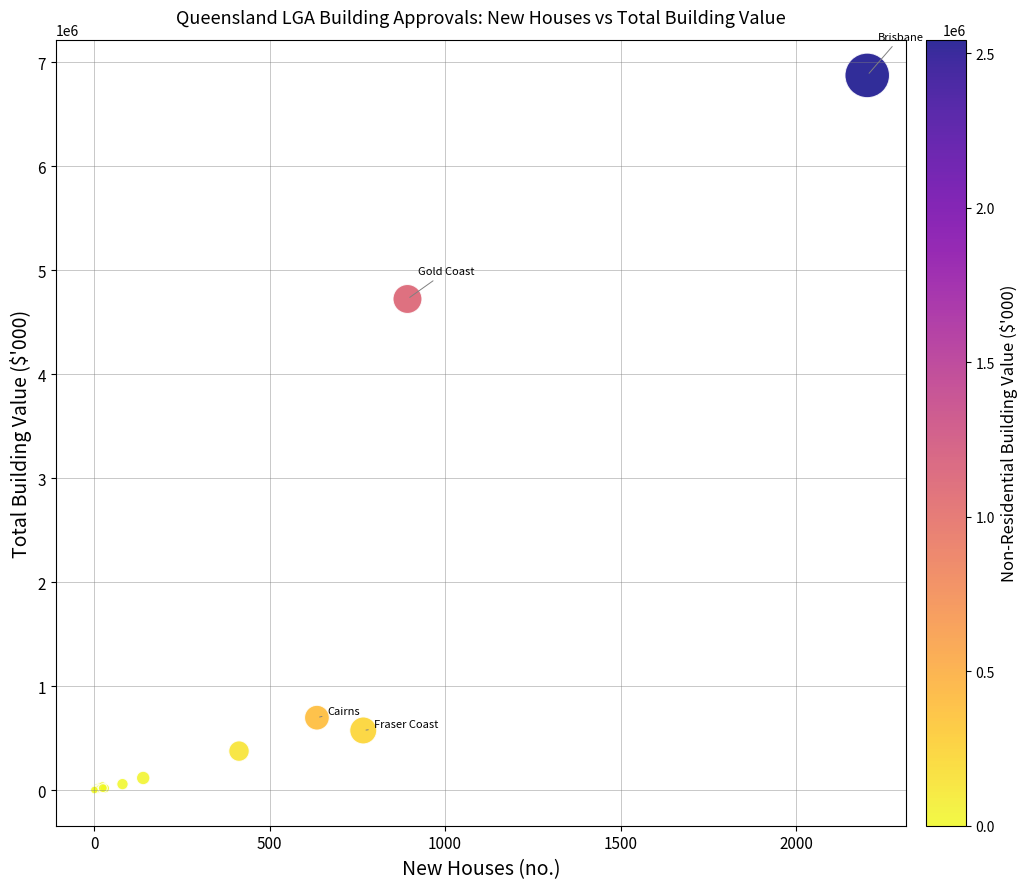

What Y value in the scatter plot is closest to 3437792?

4723835.4